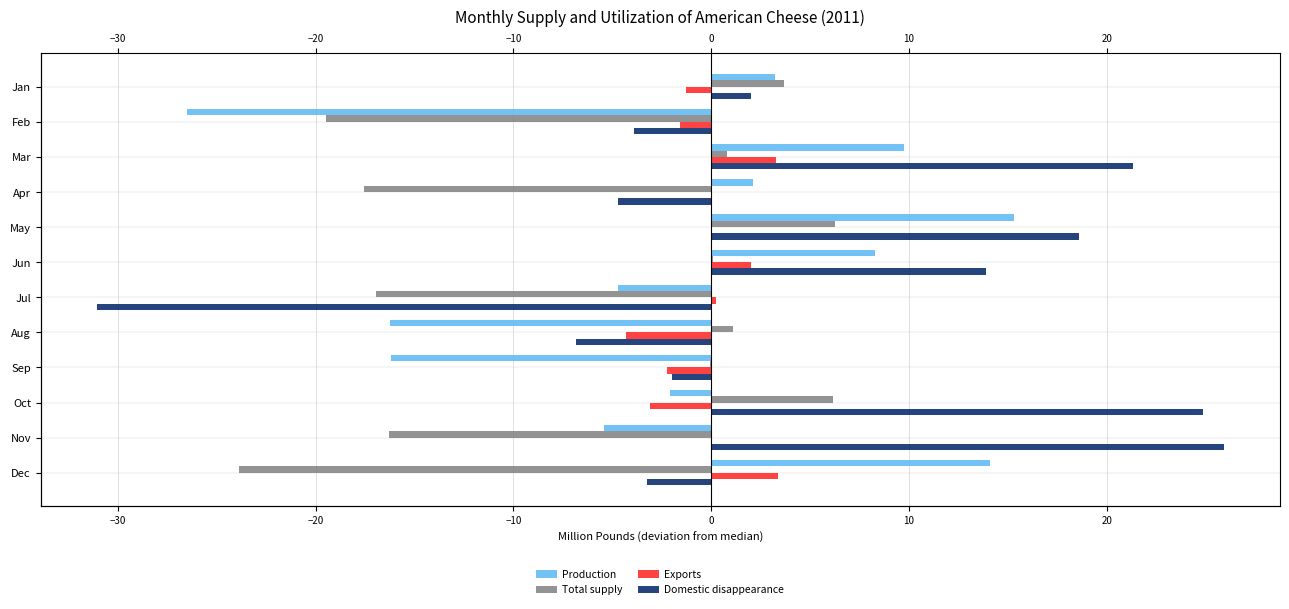

What is the highest value of the Domestic disappearance series?

25.9